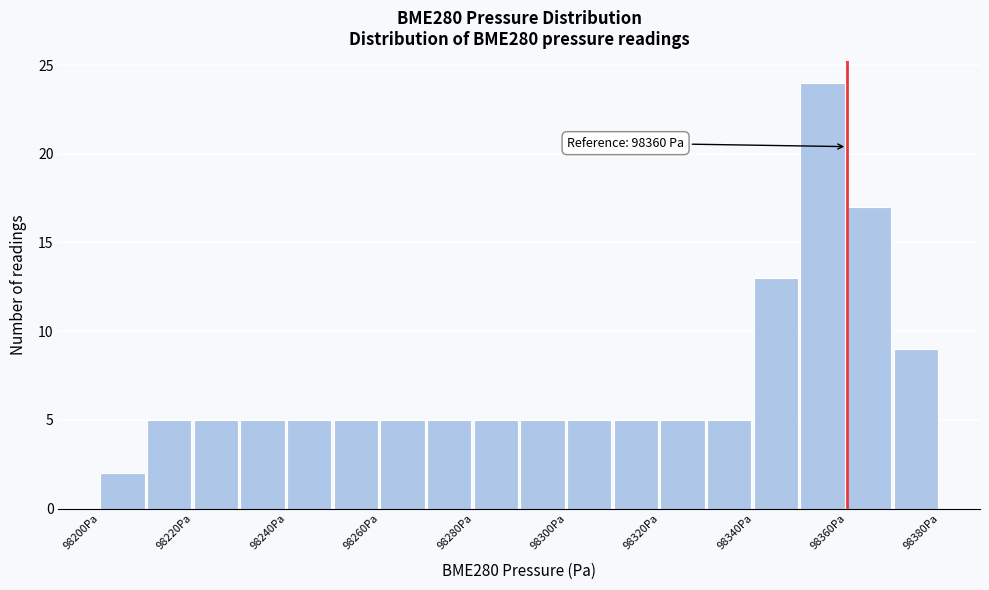

Which range on the x-axis has the tallest bar?

98350 to 98360